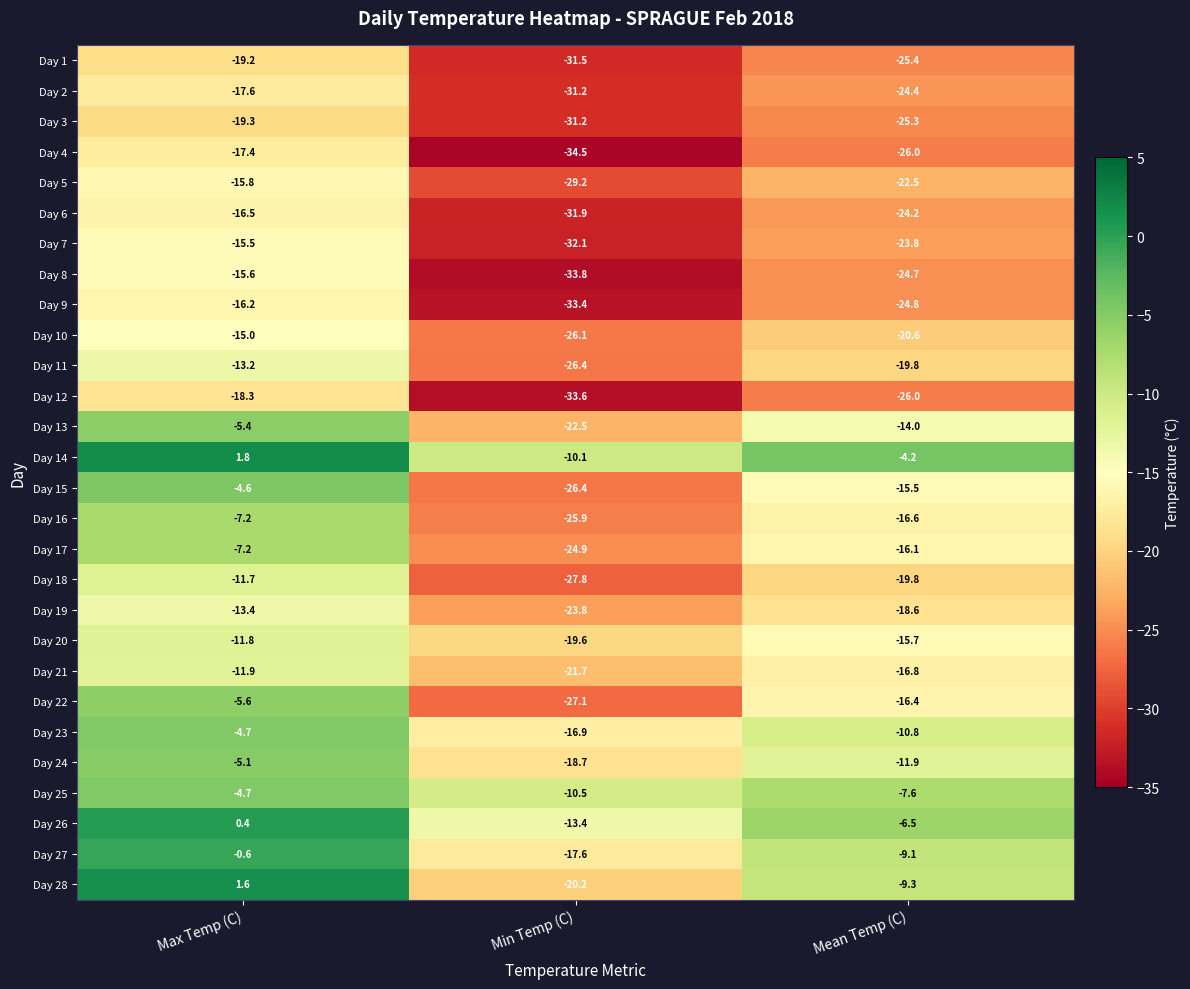

Which series has the largest total across all categories?

Day 14